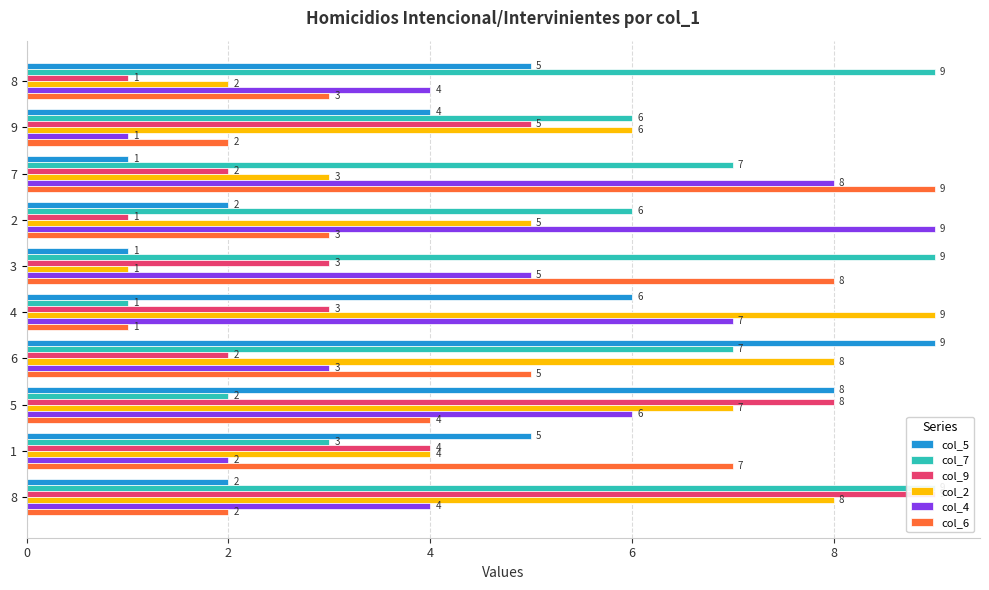

Which series has the largest total across all categories?

col_7